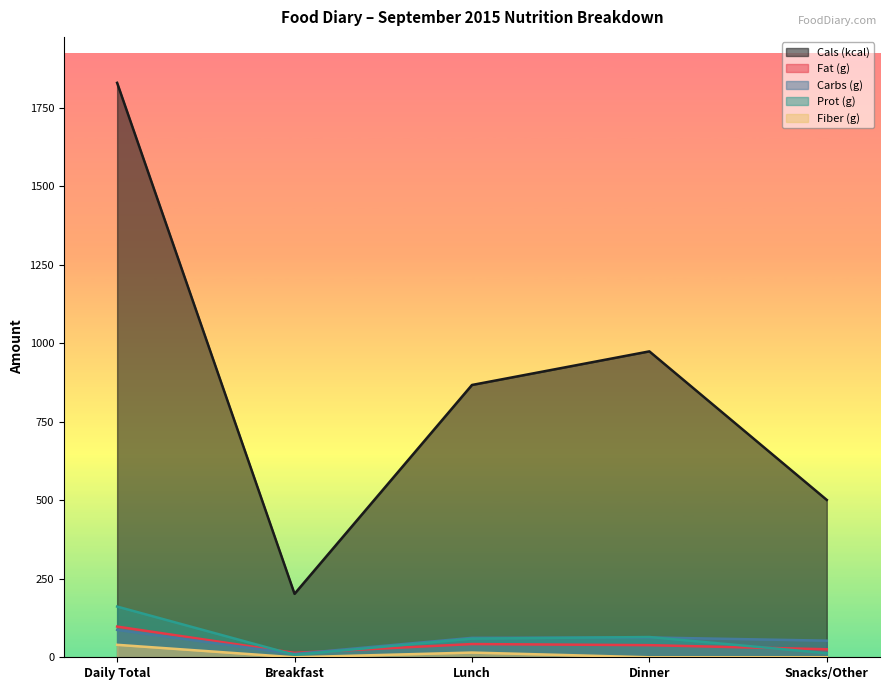

At how many categories does at least one series exceed 265?

4